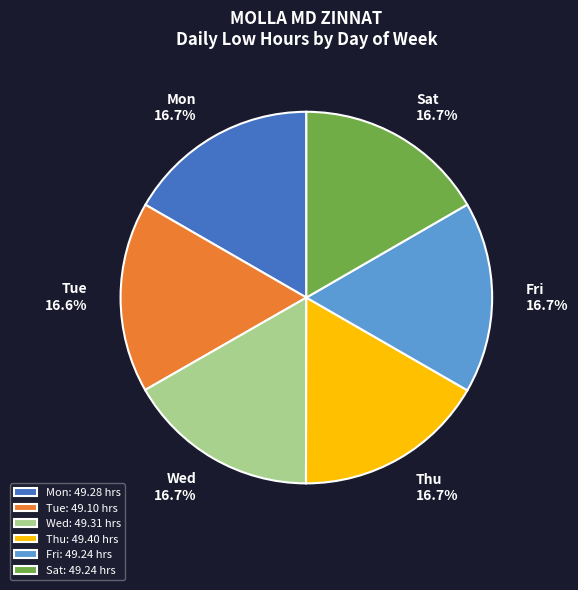

How much of the chart is everything except Fri?

83.3%